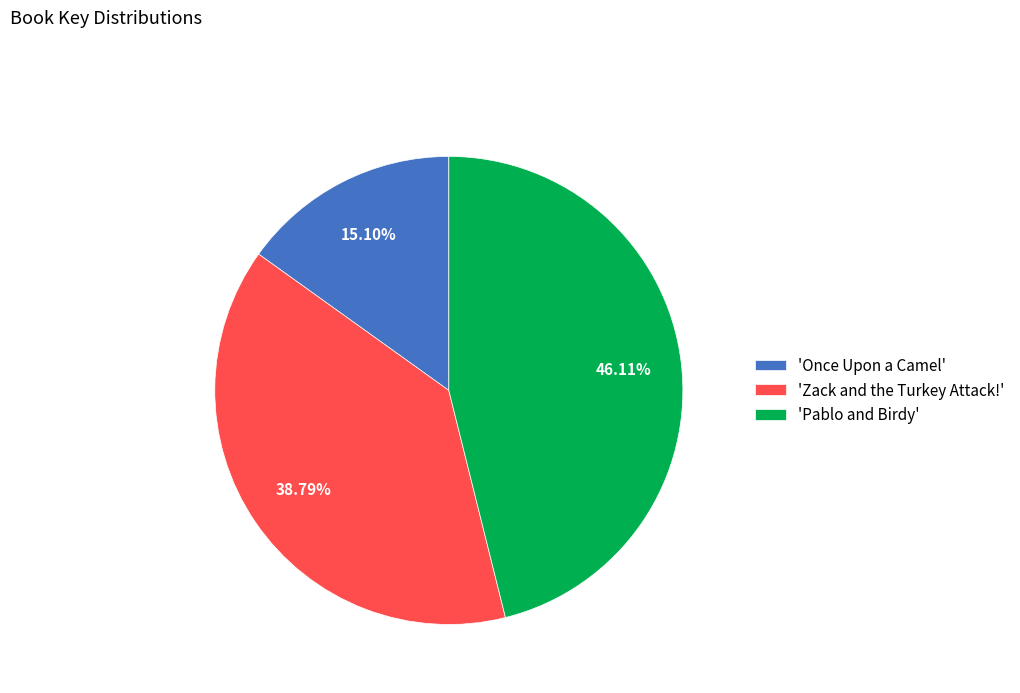

Which category has the smallest portion of the pie?

'Once Upon a Camel'